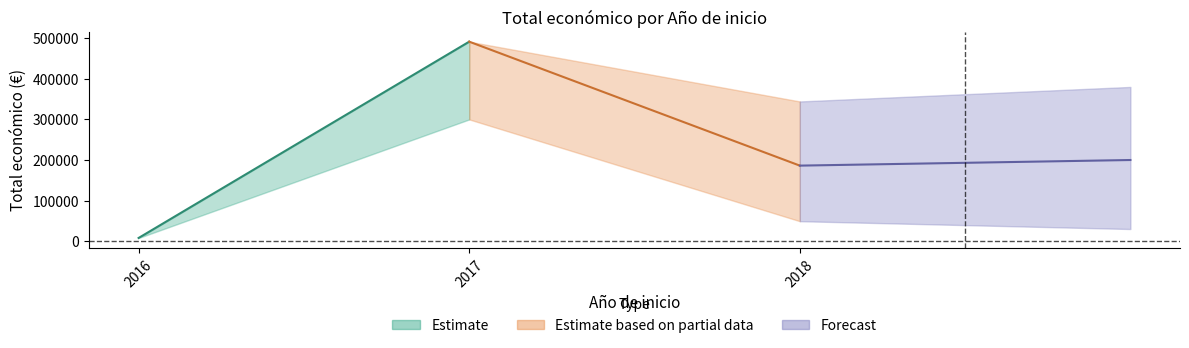

What is the label of the 5th point from the left?

2018